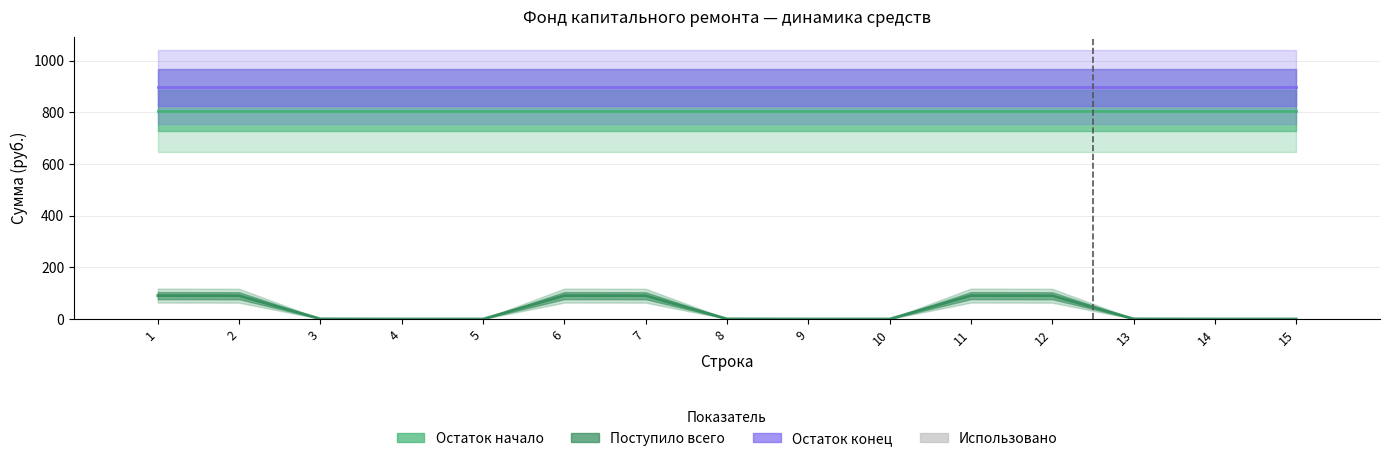

Reading left to right, extract all data points from this chart.

Остаток начало: 1=807.1	2=807.1	3=807.1	4=807.1	5=807.1	6=807.1	7=807.1	8=807.1	9=807.1	10=807.1	11=807.1	12=807.1	13=807.1	14=807.1	15=807.1
Поступило всего: 1=90.4	2=89.9	3=0.5	4=0.0	5=0.0	6=90.4	7=89.9	8=0.5	9=0.0	10=0.0	11=90.4	12=89.9	13=0.5	14=0.0	15=0.0
Остаток конец: 1=897.5	2=897.5	3=897.5	4=897.5	5=897.5	6=897.5	7=897.5	8=897.5	9=897.5	10=897.5	11=897.5	12=897.5	13=897.5	14=897.5	15=897.5
Использовано: 1=0.0	2=0.0	3=0.0	4=0.0	5=0.0	6=0.0	7=0.0	8=0.0	9=0.0	10=0.0	11=0.0	12=0.0	13=0.0	14=0.0	15=0.0